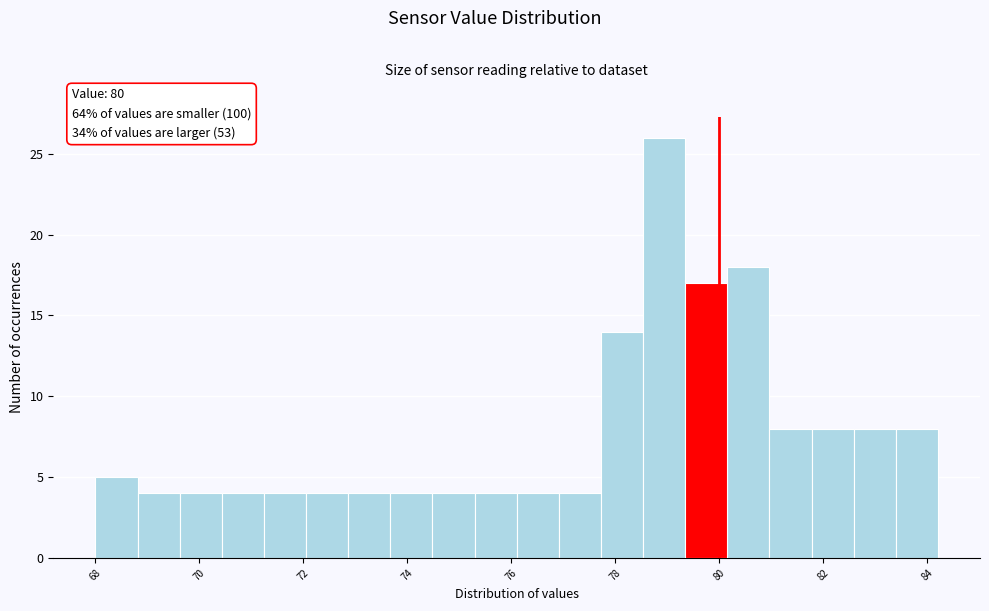

Reading left to right, transcribe this chart: for each bar, give the range it covers on the x-axis and its height. Neither the bar edges nor the heights are printed on the chart, so give them approximately, as read against the axes.

68.0 to 68.8: 5
68.8 to 69.6: 4
69.6 to 70.4: 4
70.4 to 71.2: 4
71.2 to 72.0: 4
72.0 to 72.8: 4
72.8 to 73.6: 4
73.6 to 74.4: 4
74.4 to 75.2: 4
75.2 to 76.2: 4
76.2 to 77.0: 4
77.0 to 77.8: 4
77.8 to 78.6: 14
78.6 to 79.4: 26
79.4 to 80.2: 17
80.2 to 81.0: 18
81.0 to 81.8: 8
81.8 to 82.6: 8
82.6 to 83.4: 8
83.4 to 84.2: 8